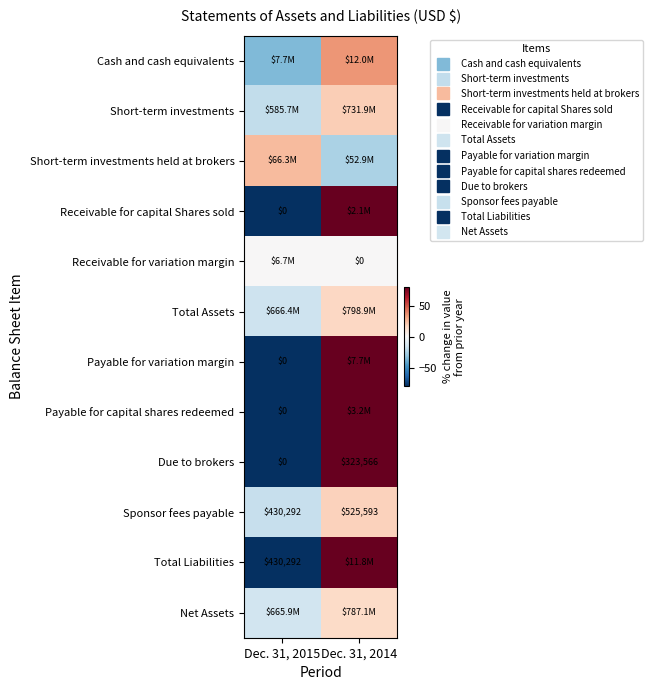

The value of Net Assets at Dec. 31, 2015 is -15.4. True or false?

True